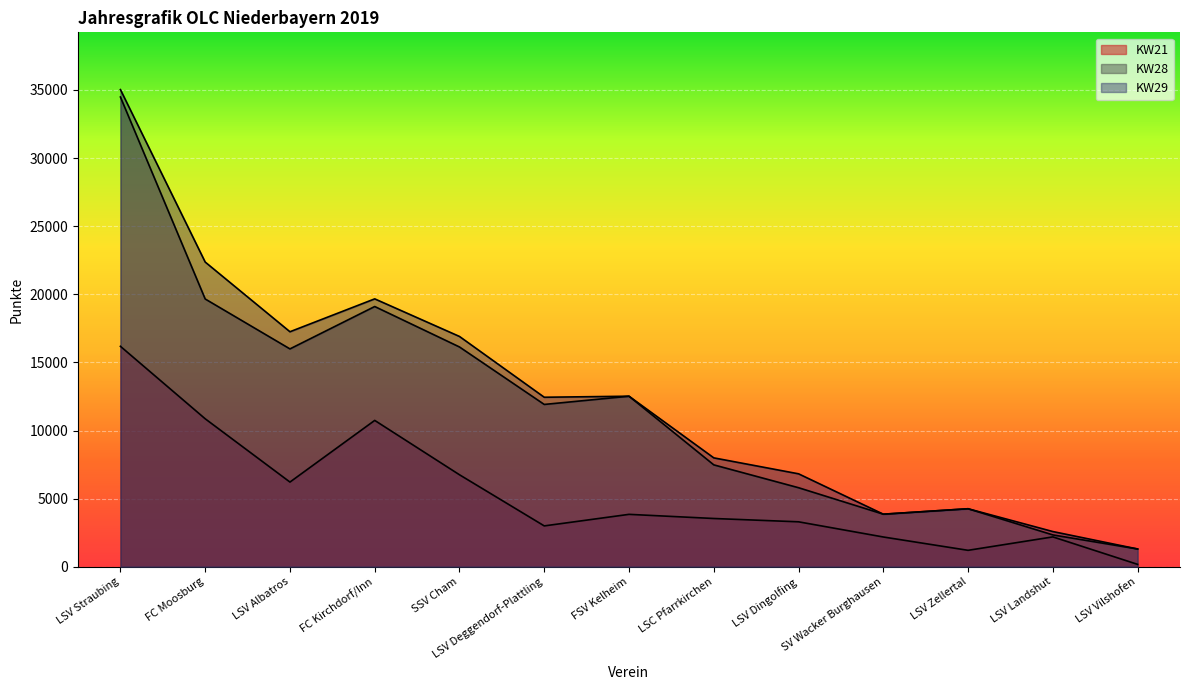

What is the value of the KW21 point at the 8th from the left?

3541